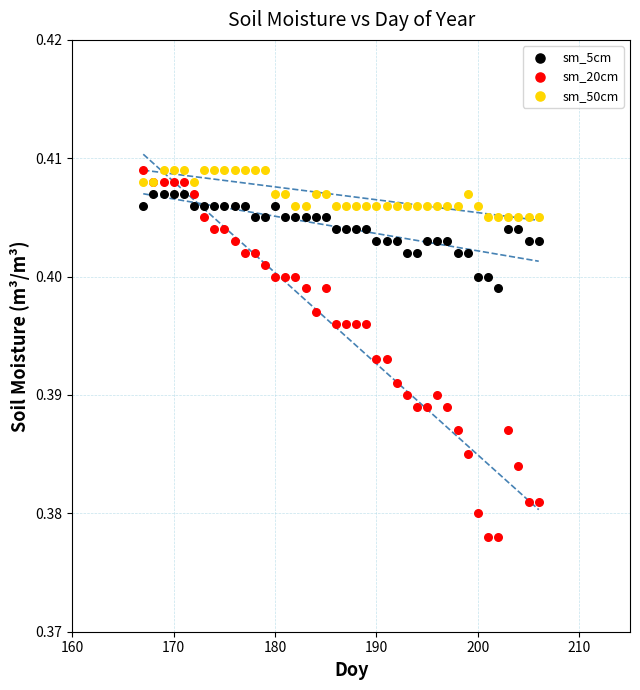

Which series has the largest Y range (max minus min)?

sm_20cm